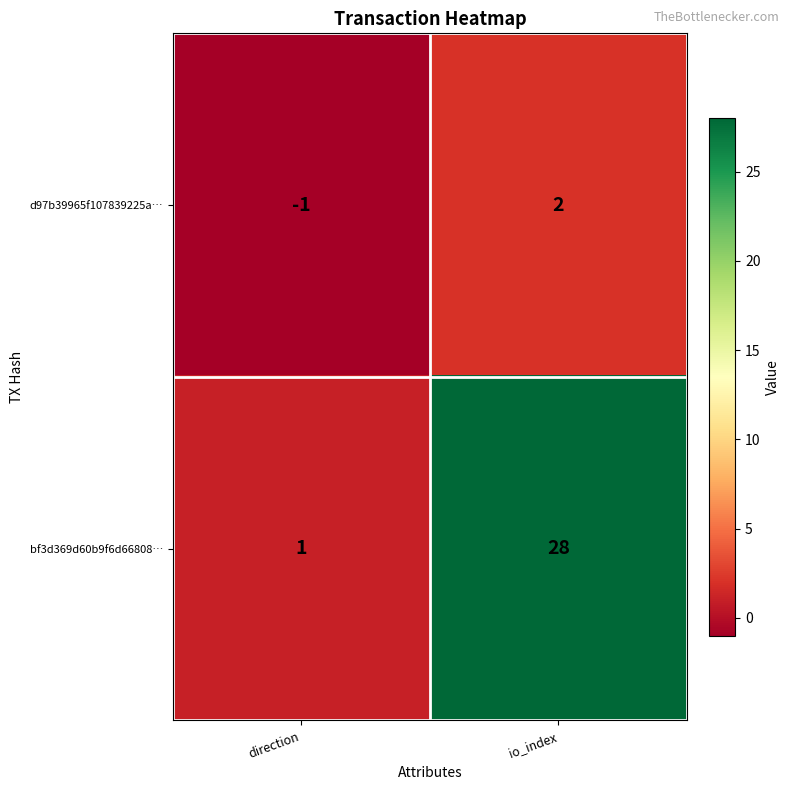

At which label is d97b39965f107839225a… closest to 0?

direction